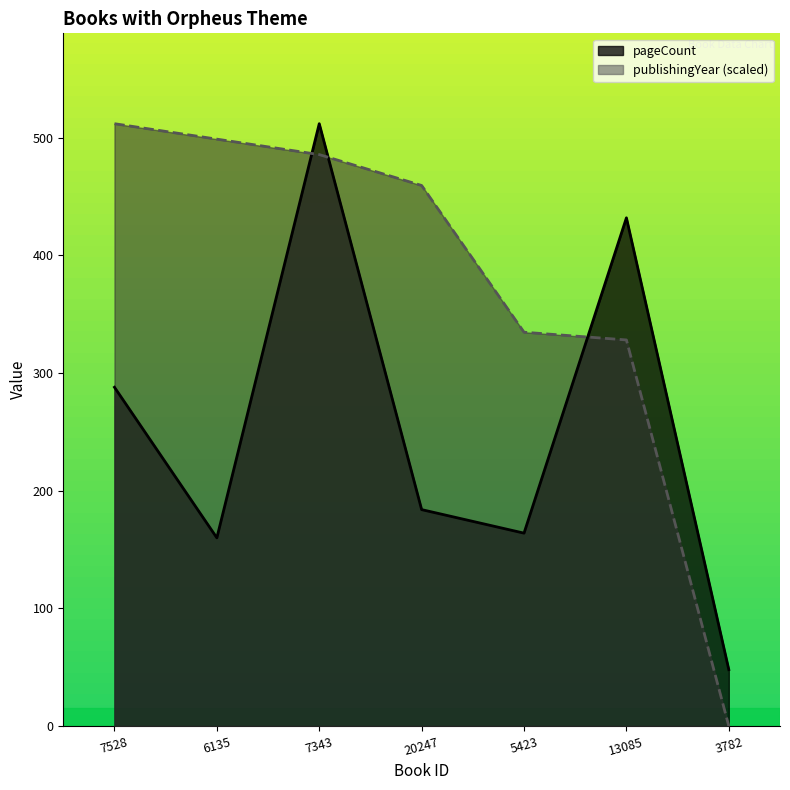

Reading left to right, list all the values displayed in this chart.

pageCount: 288.0	160.0	512.0	184.0	164.0	432.0	48.0
publishingYear: 512.0	498.9	485.7	459.5	334.8	328.2	0.0